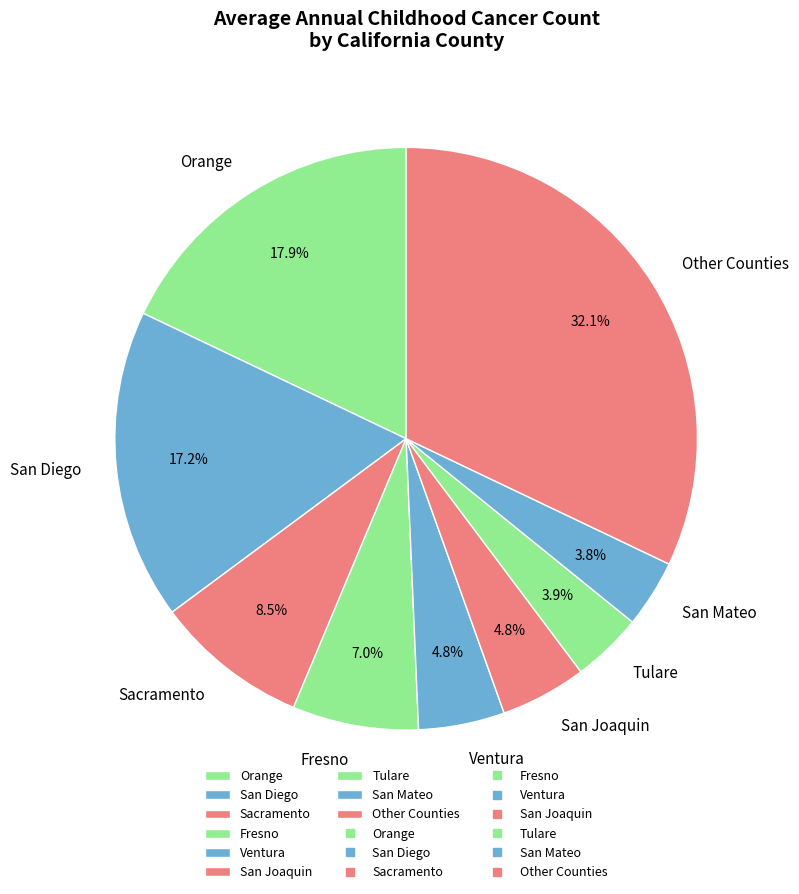

Combined, what portion of the pie is Sacramento and San Joaquin?

13.3%